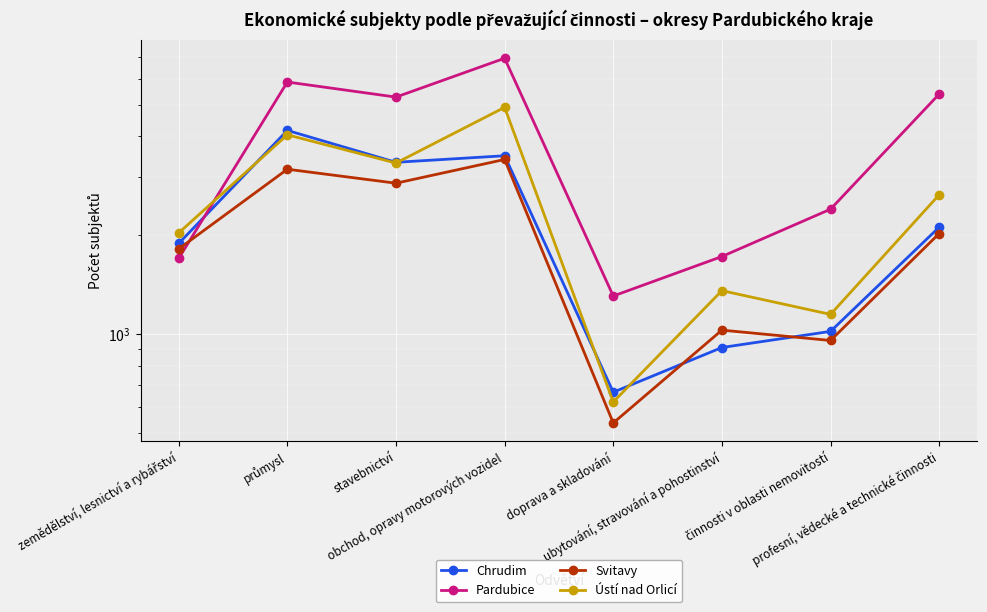

What is the label of the 4th point from the left?

obchod, opravy motorových vozidel